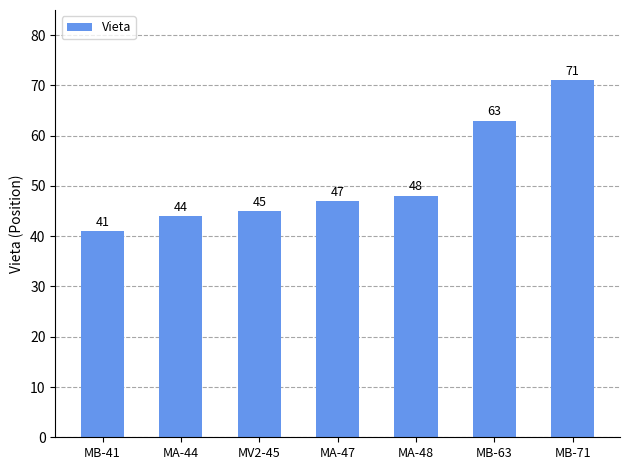

At which label is the value closest to 56?

MB-63